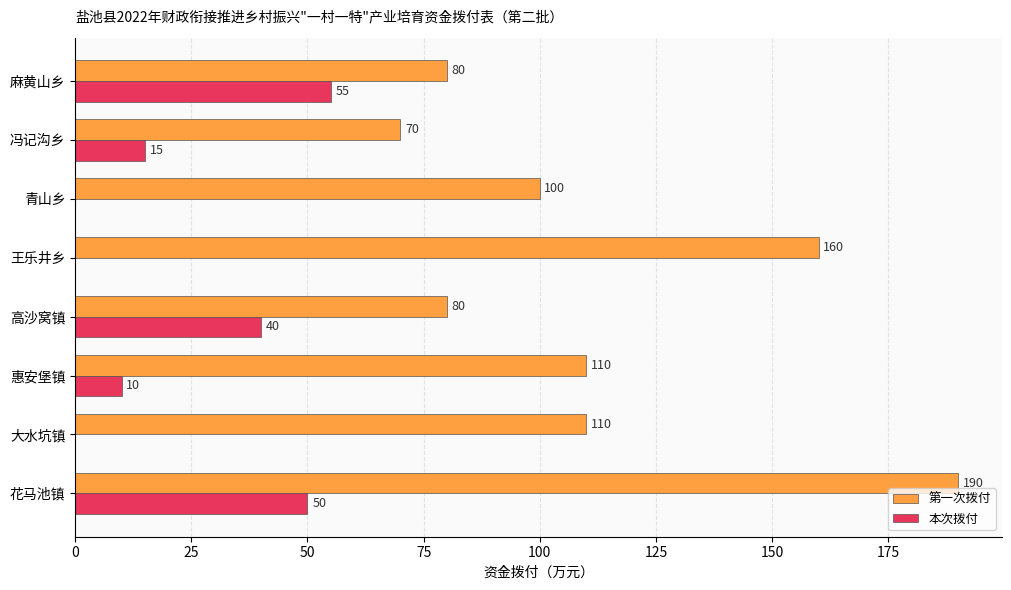

What is the sum of the 第一次拨付 values at 惠安堡镇 and 王乐井乡?

270